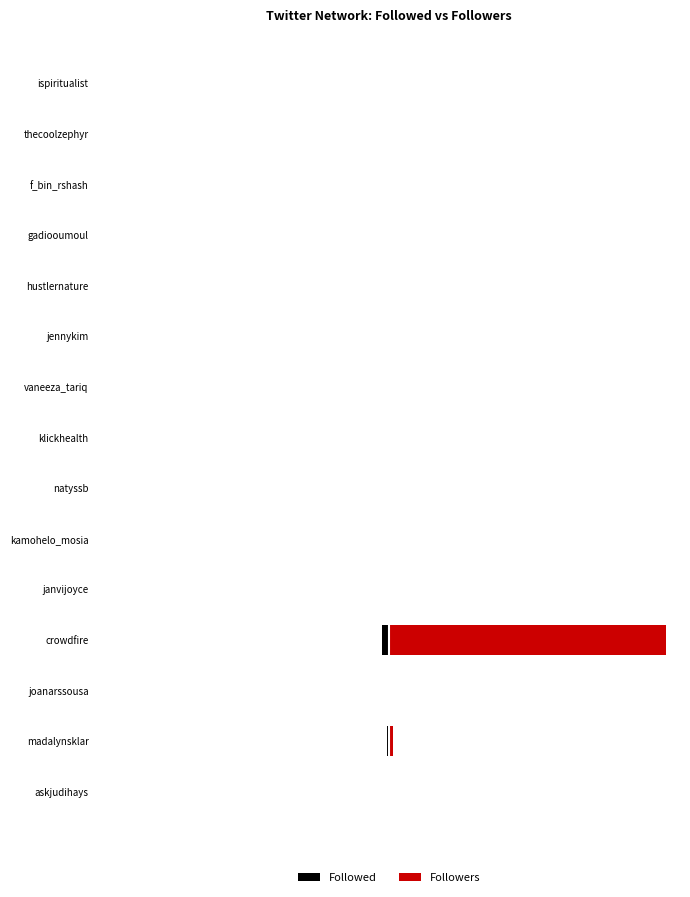

What is the sum of the Followed values at thecoolzephyr and f_bin_rshash?

-1565